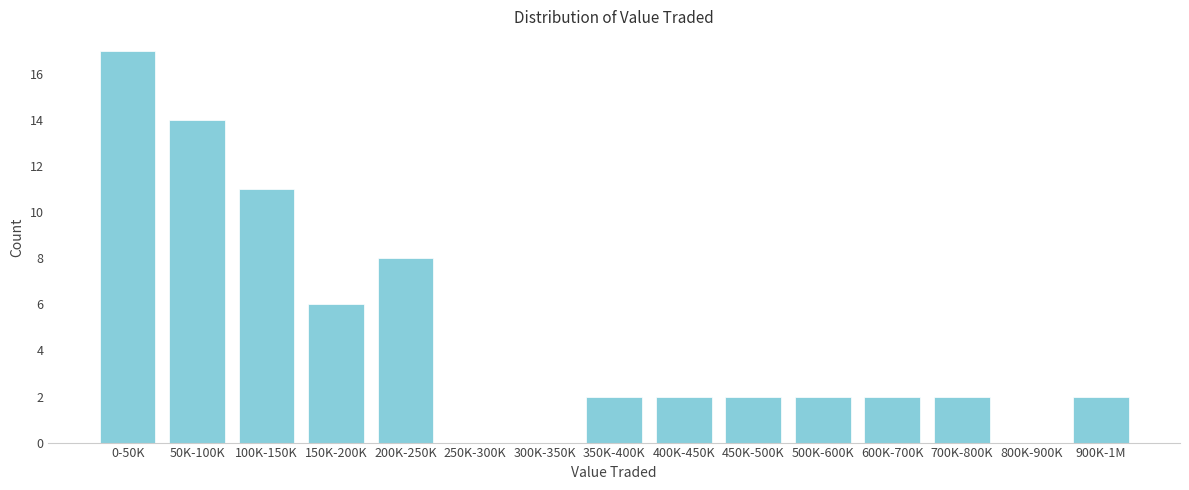

Reading left to right, transcribe all the data shown in this chart.

0-50K=17	50K-100K=14	100K-150K=11	150K-200K=6	200K-250K=8	250K-300K=0	300K-350K=0	350K-400K=2	400K-450K=2	450K-500K=2	500K-600K=2	600K-700K=2	700K-800K=2	800K-900K=0	900K-1M=2